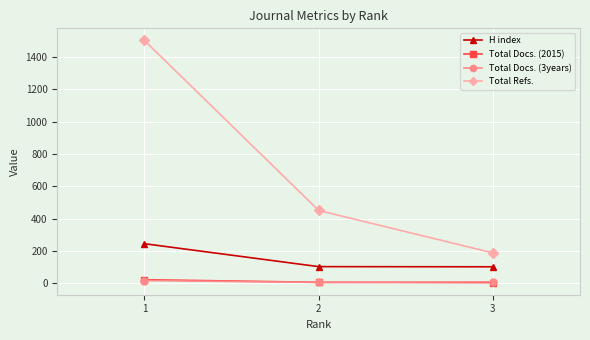

What is the spread (max minus min) of values at 1?

1487